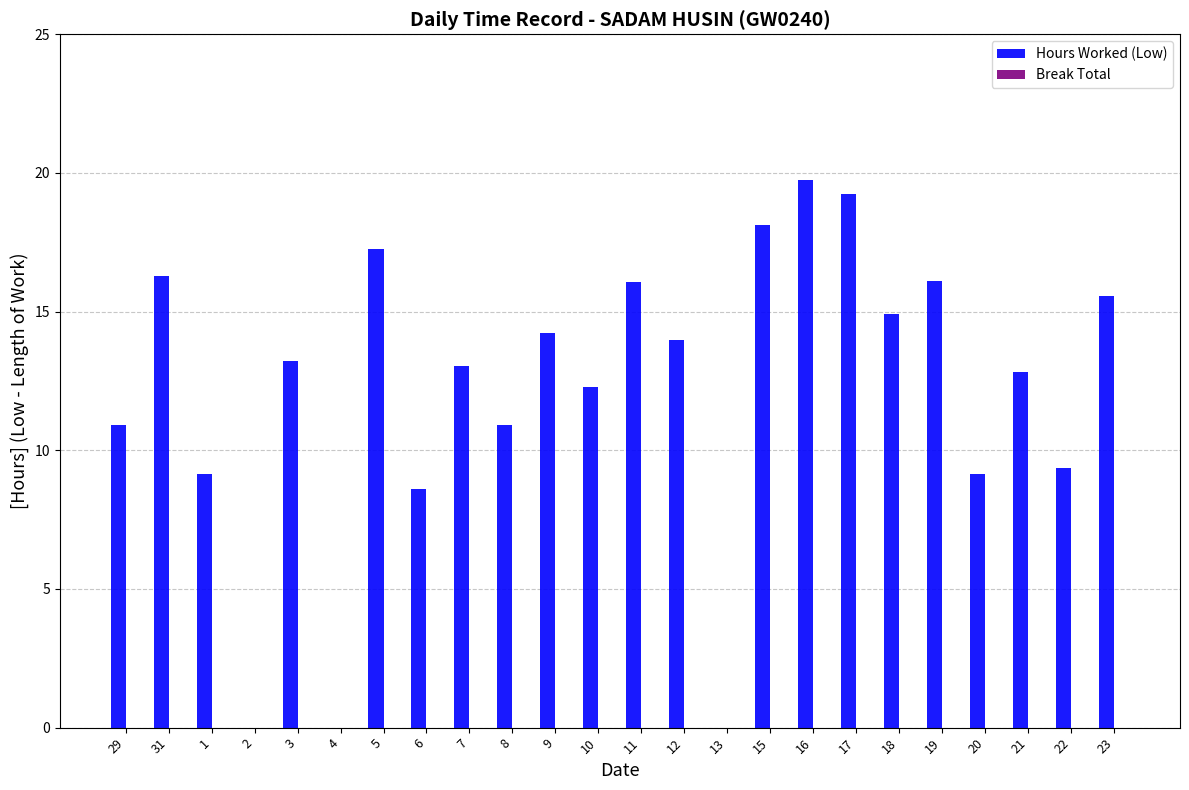

The value at 3 is 13.2. True or false?

True